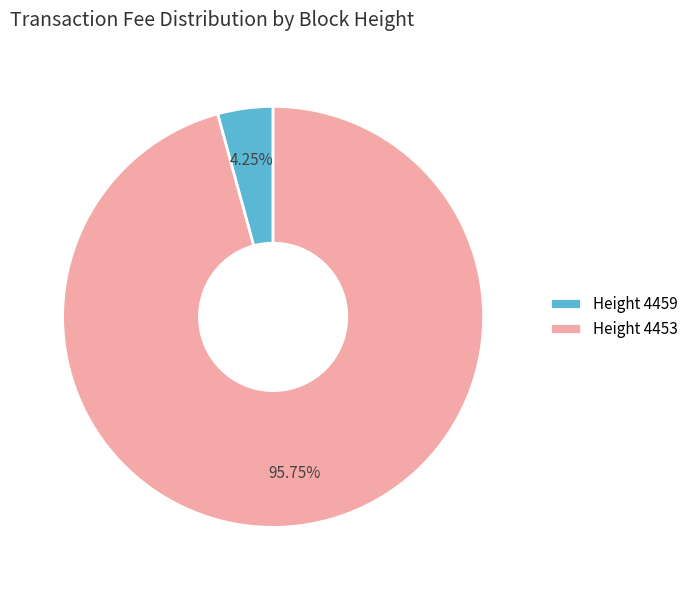

Which has a higher value, Height 4453 or Height 4459?

Height 4453